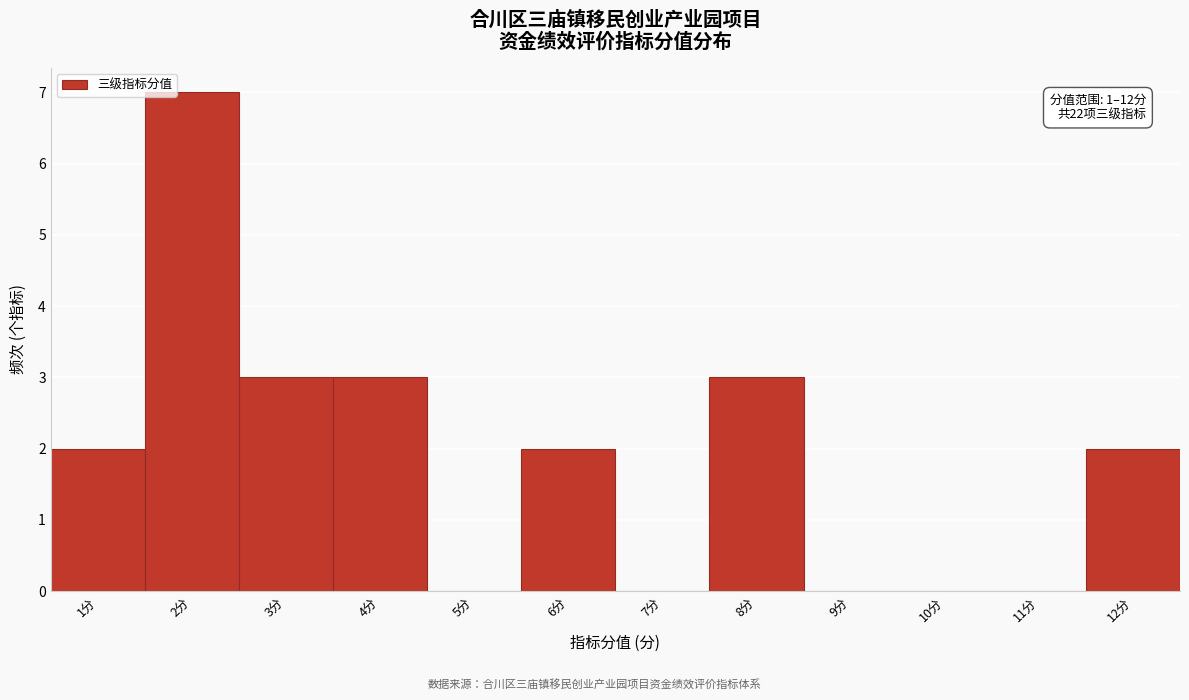

Which range on the x-axis has the tallest bar?

1.5 to 2.5